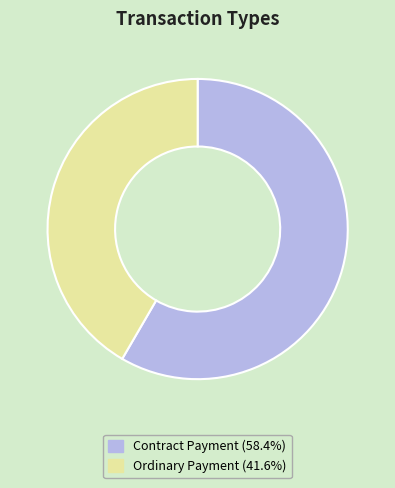

Which category has the smallest portion of the pie?

Ordinary Payment